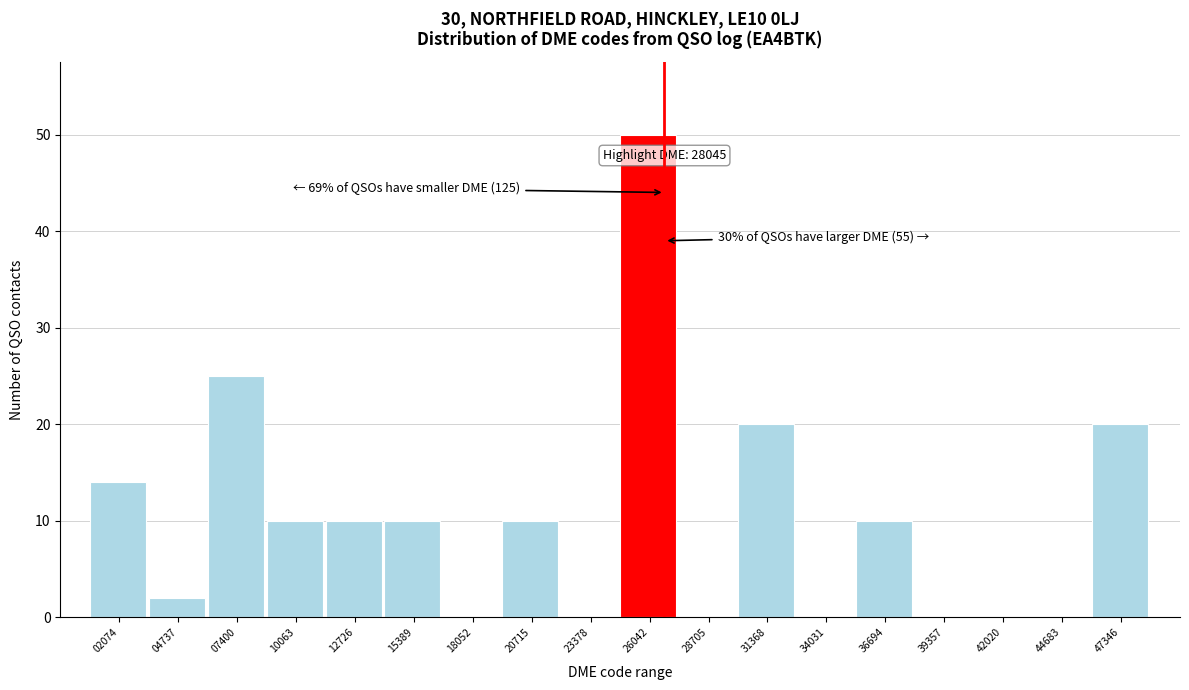

Reading left to right, extract all data points from this chart.

02074=14	04737=2	07400=25	10063=10	12726=10	15389=10	18052=0	20715=10	23378=0	26042=50	28705=0	31368=20	34031=0	36694=10	39357=0	42020=0	44683=0	47346=20